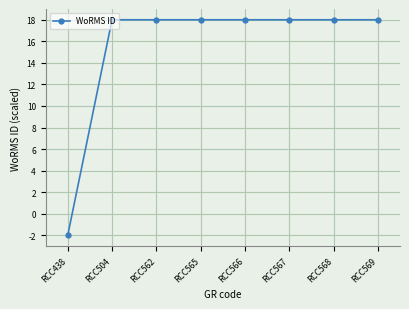

What is the value of the 5th point from the left?

18